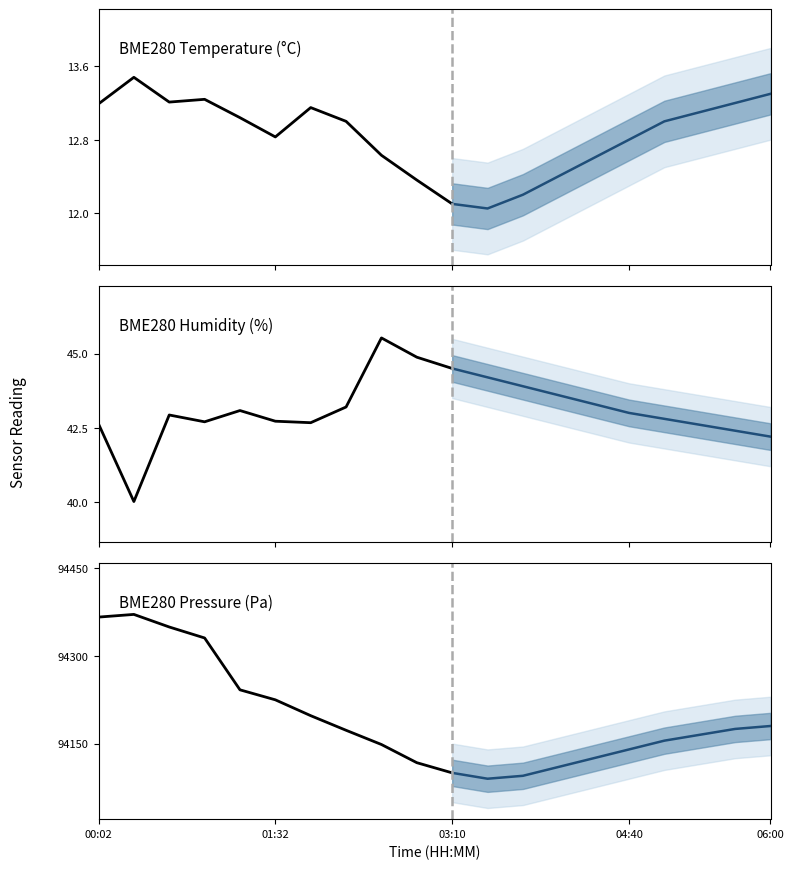

What is the maximum value for BME280 Pressure (Pa)?

94370.5